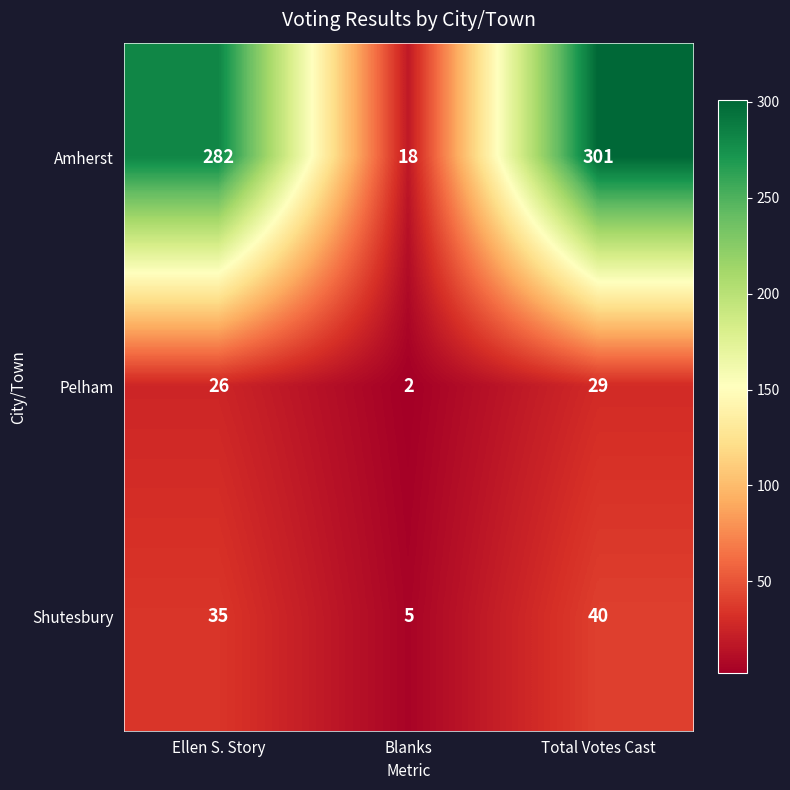

At which category is the sum across all series the highest?

Total Votes Cast